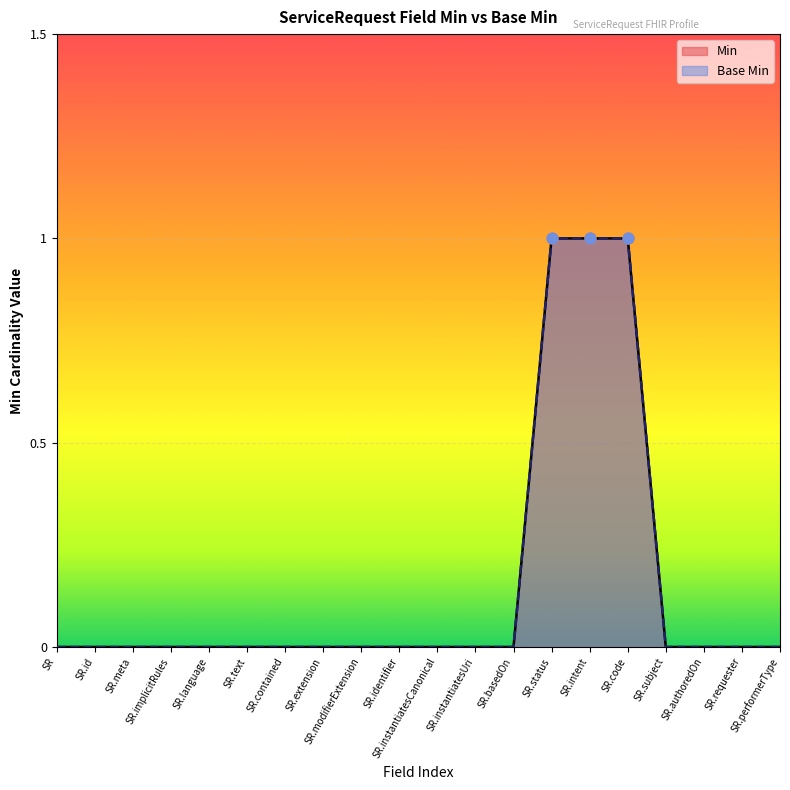

Which series contains the highest Y value?

Min